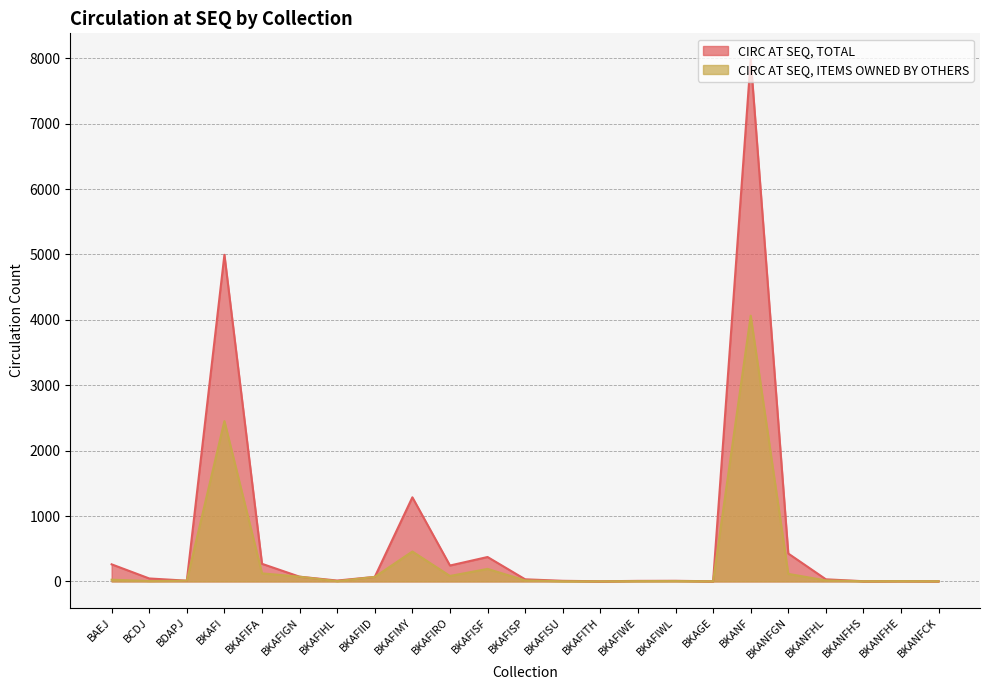

How many lines are shown in the chart?

2